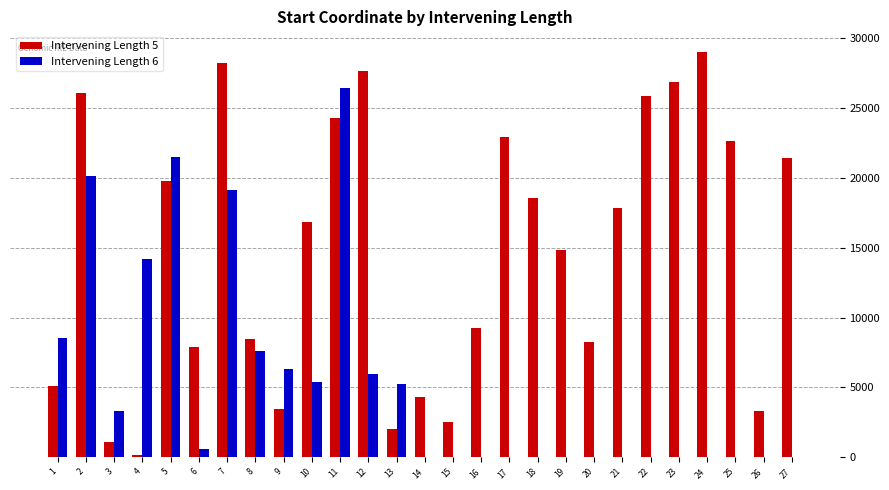

True or false: Intervening Length 5 has a value of 1116 at 3.

True